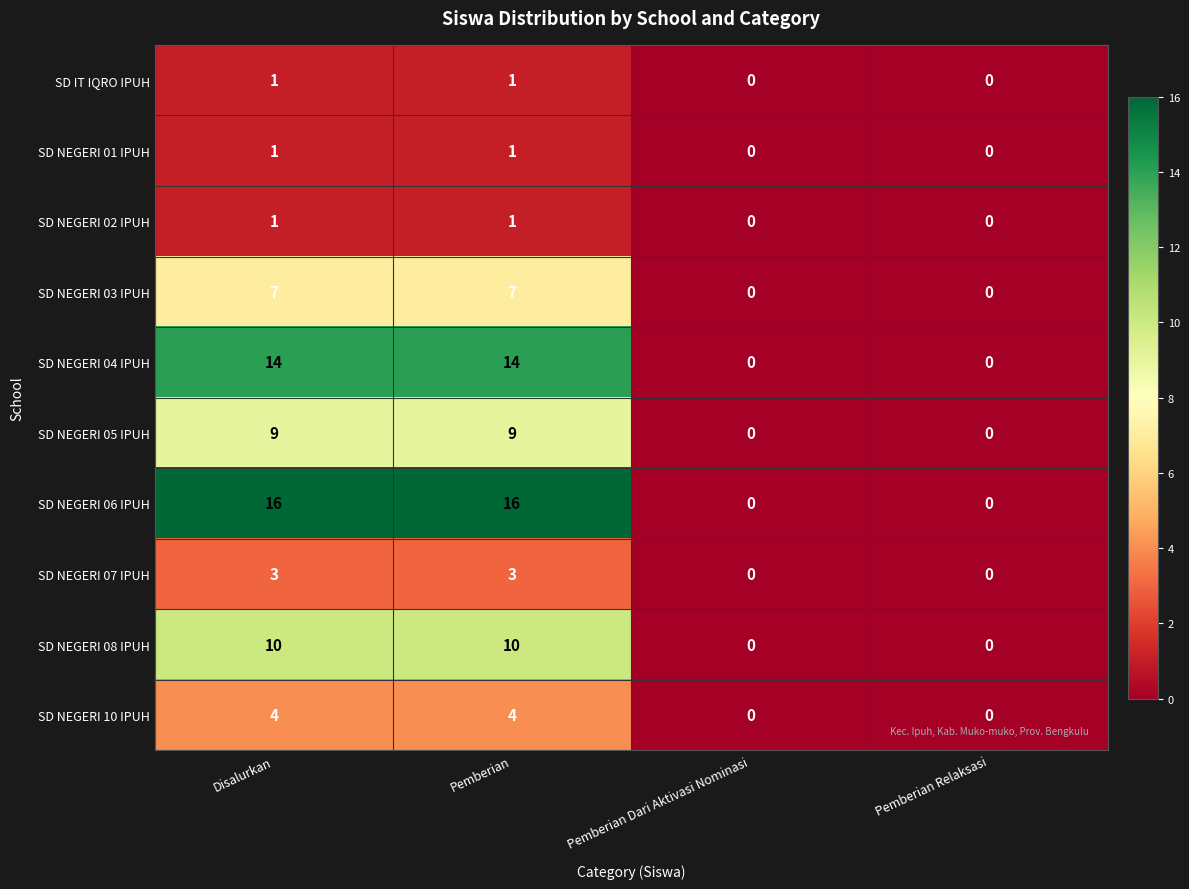

How many categories are shown in the chart?

4